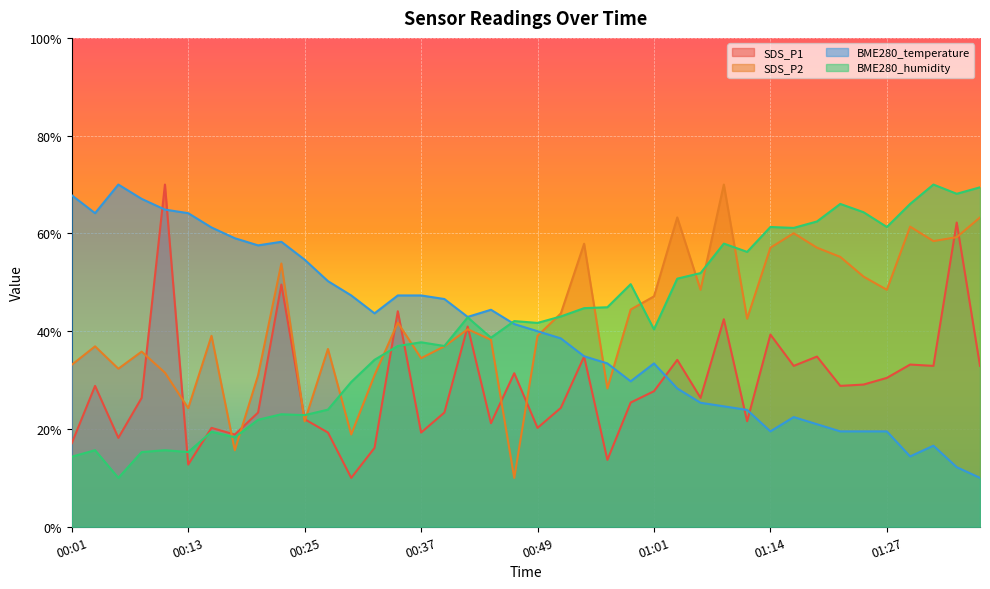

What is the total value across all series at 00:23?

184.7